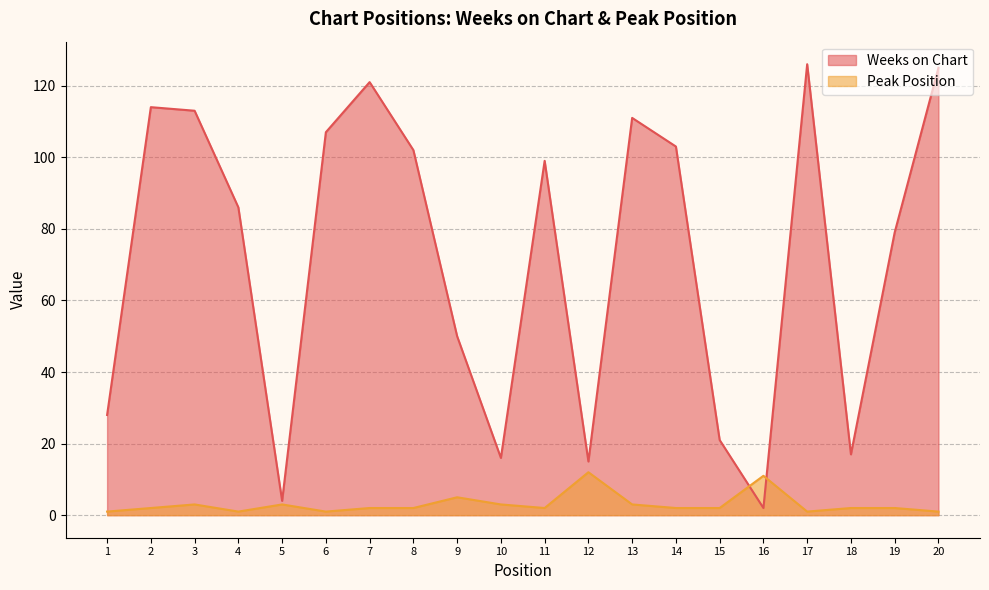

At which category is the sum across all series the highest?

17